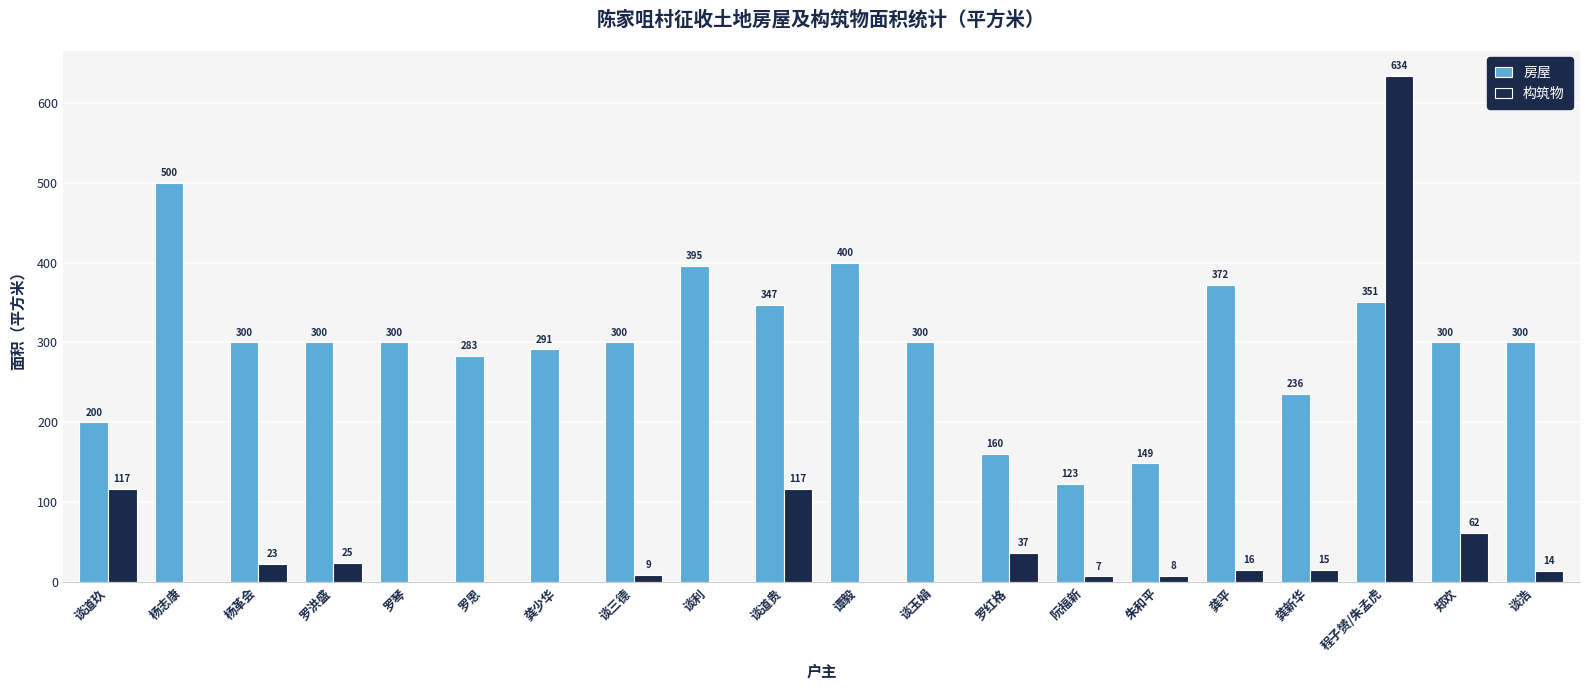

Is the value of 构筑物 at 谈玉娟 greater than the value of 房屋 at 谈三德?

No